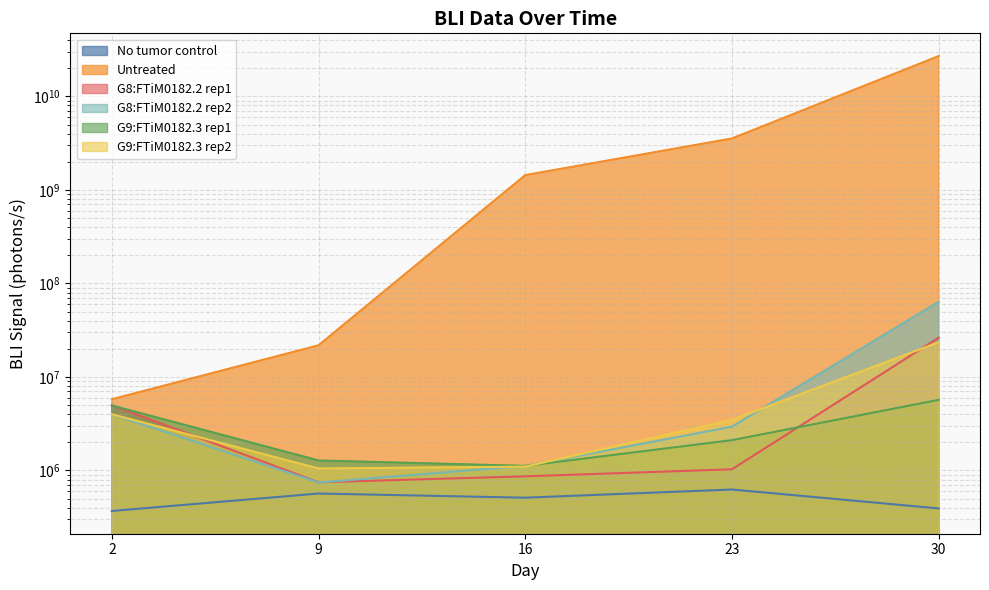

Count the number of categories in the chart.

5